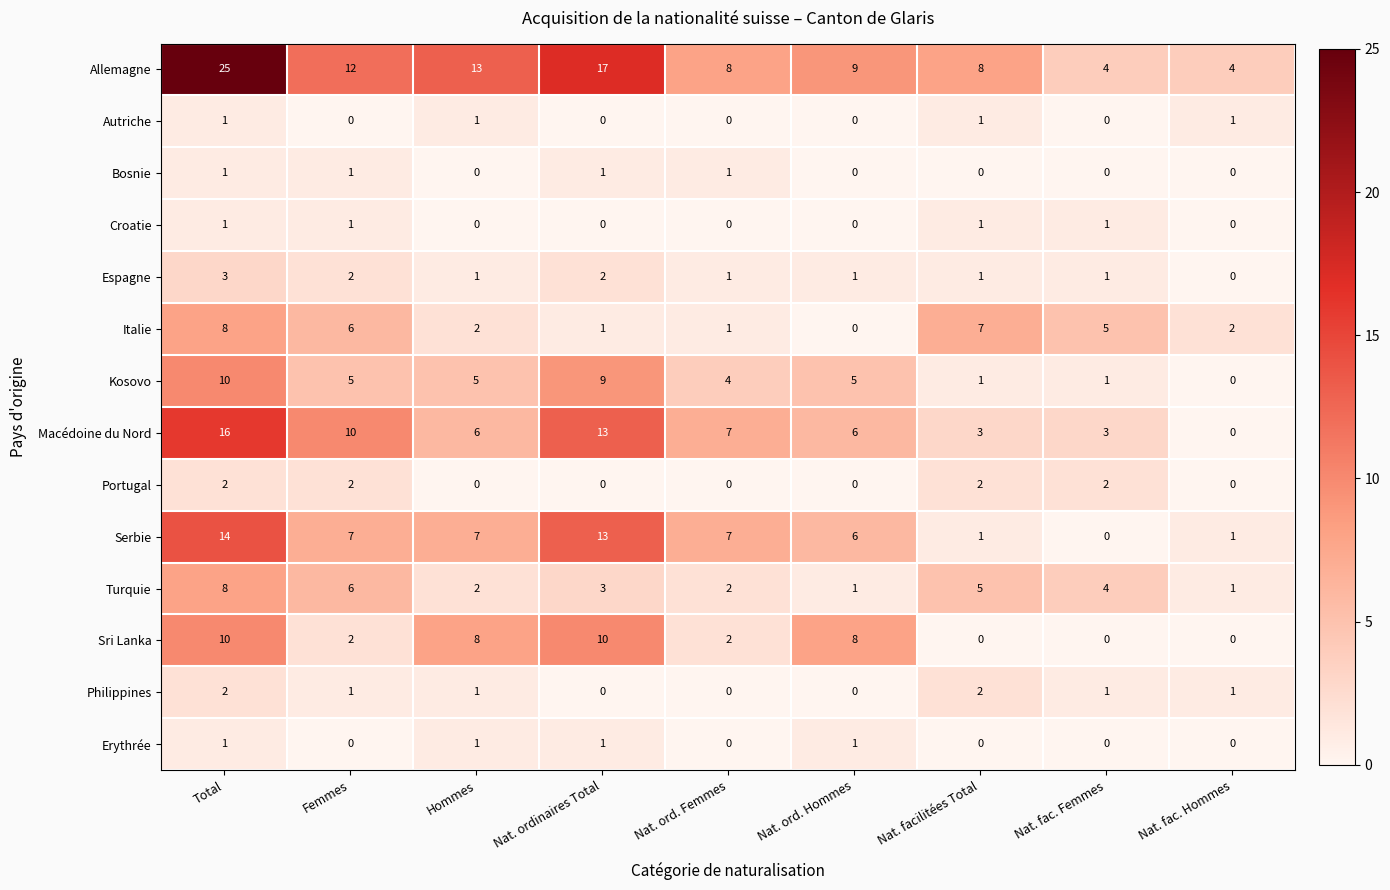

Which series has the largest range (max minus min)?

Allemagne